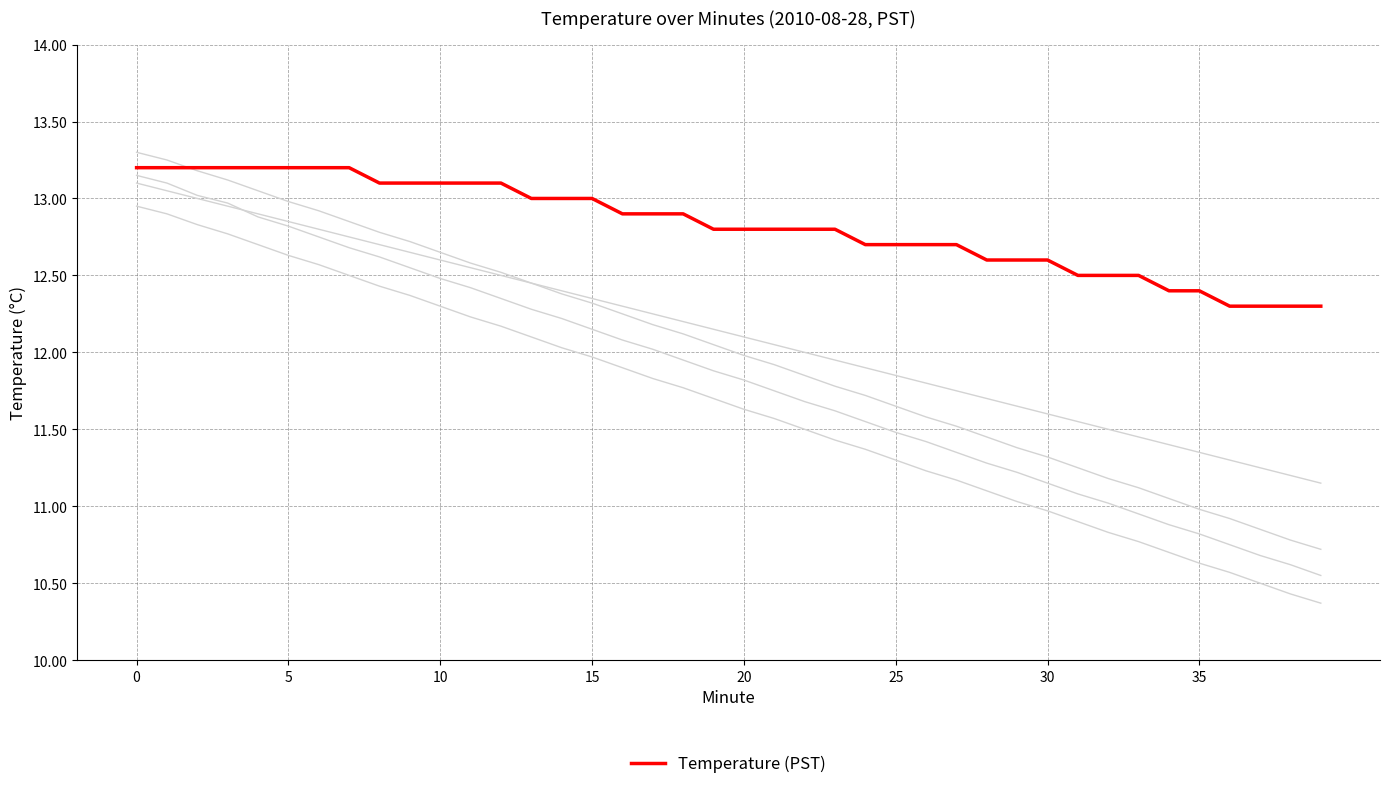

Is this an area chart (filled region under the line)?

No